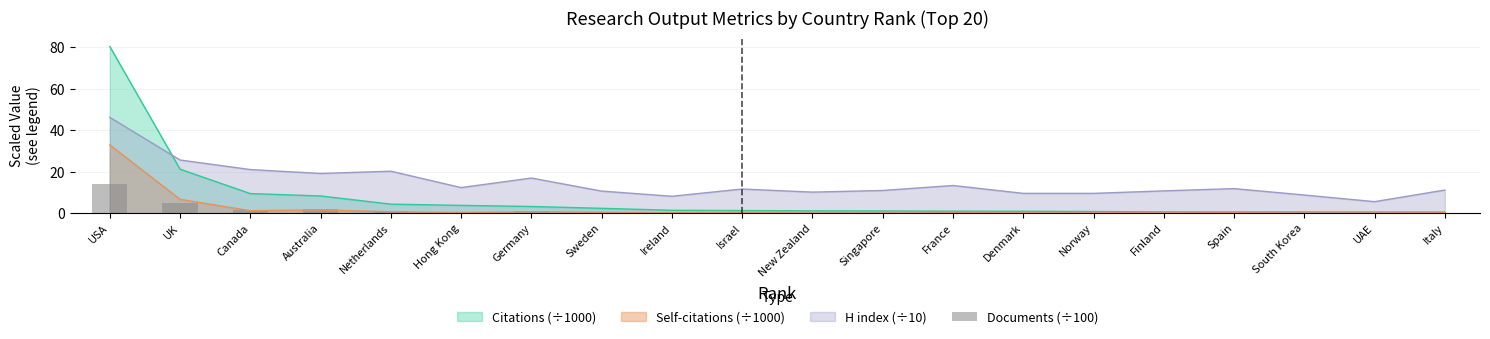

The H index (÷10) series shows 11.6 at Israel. True or false?

True